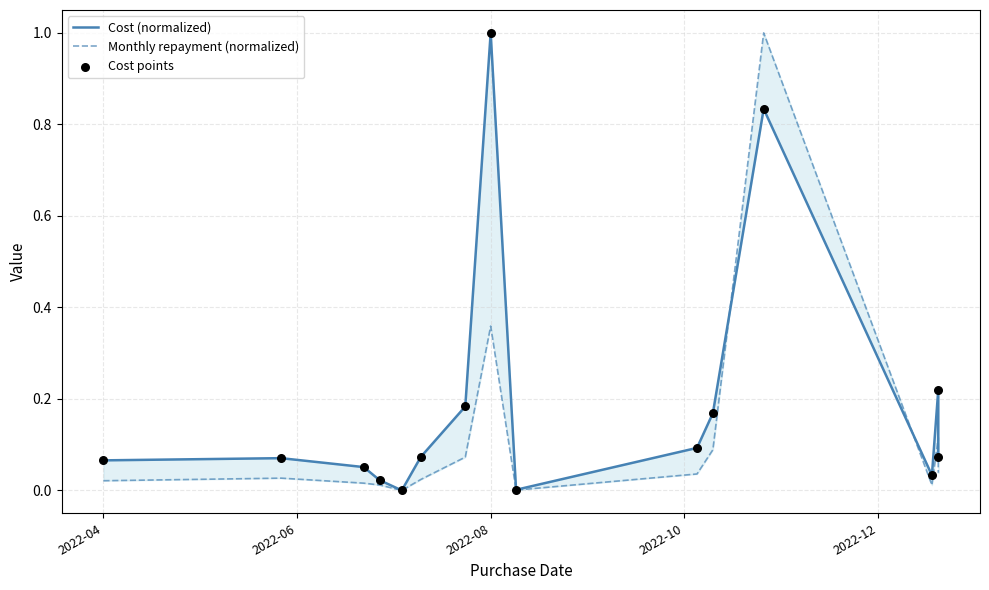

What are all the series names shown in the legend?

Cost (normalized), Monthly repayment (normalized), Cost points